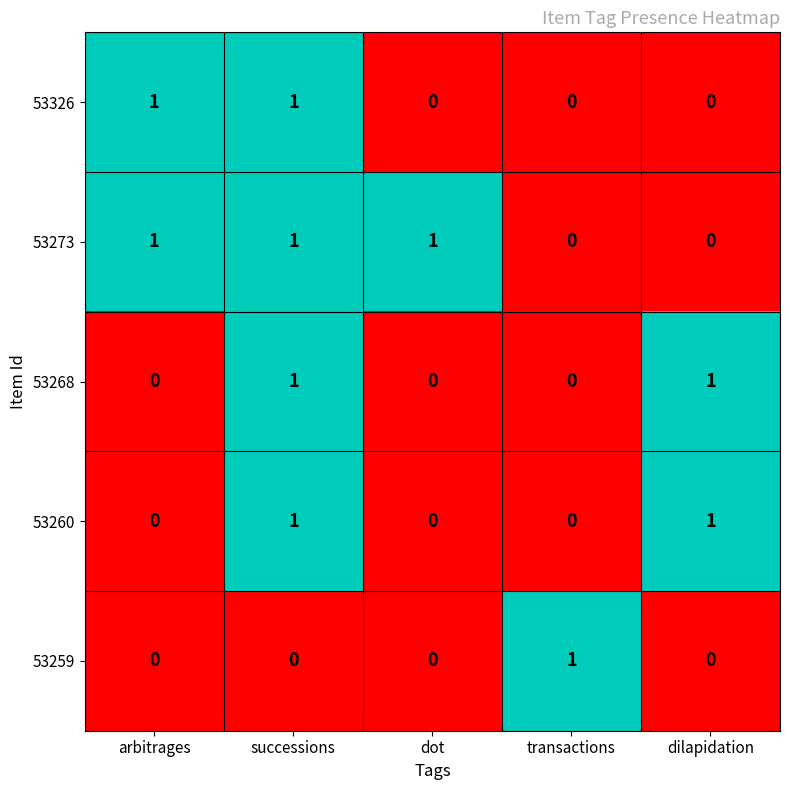

Reading left to right, extract all data points from this chart.

53326: 1	1	0	0	0
53273: 1	1	1	0	0
53268: 0	1	0	0	1
53260: 0	1	0	0	1
53259: 0	0	0	1	0